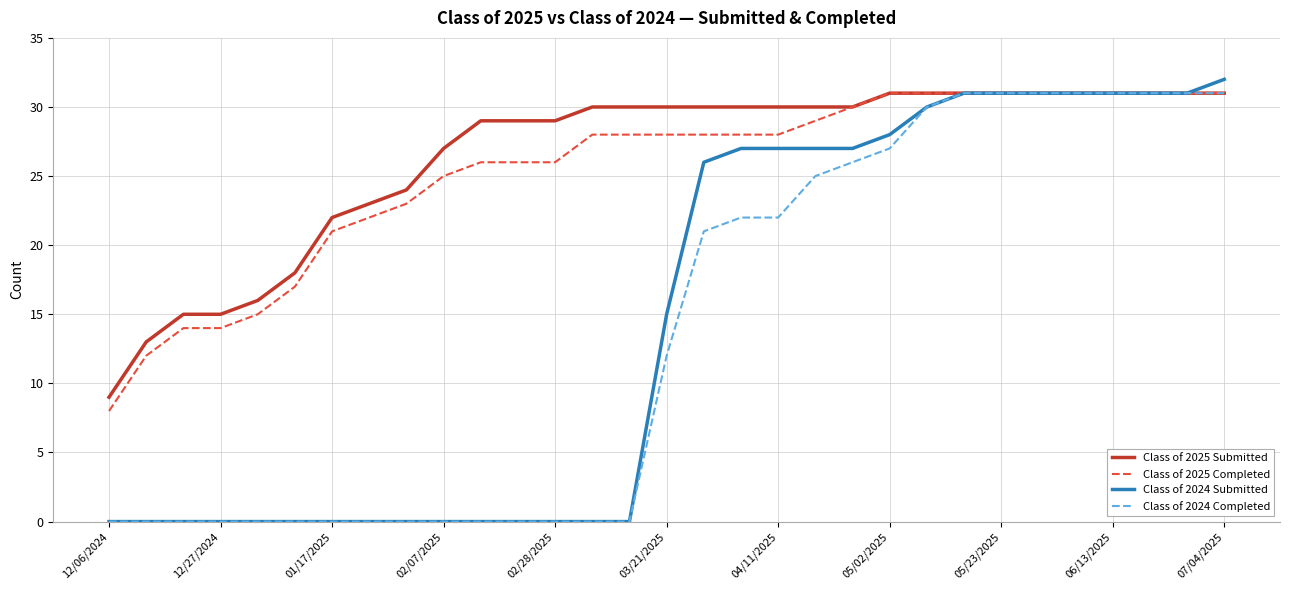

Count the number of data series in this chart.

4